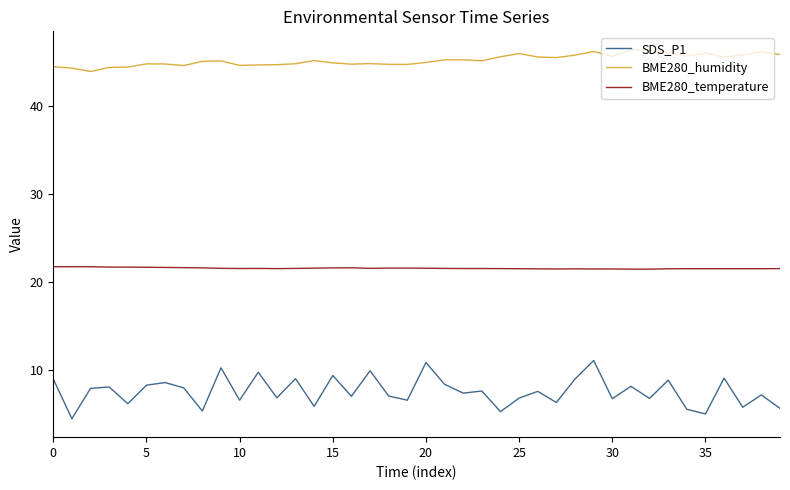

Which series has the largest range (max minus min)?

SDS_P1